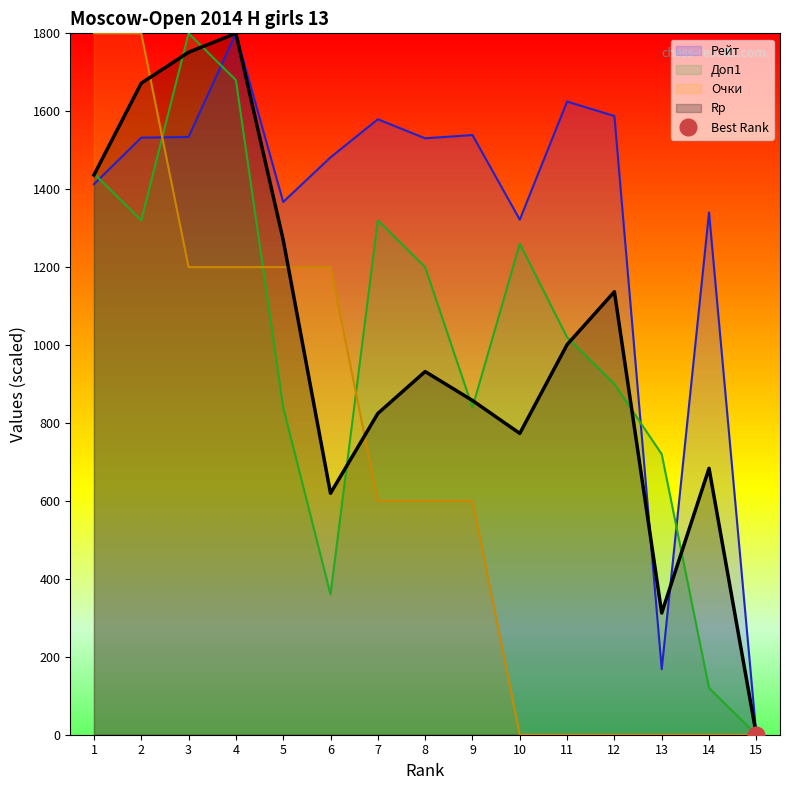

How many data points in Очки are less than 600?

6